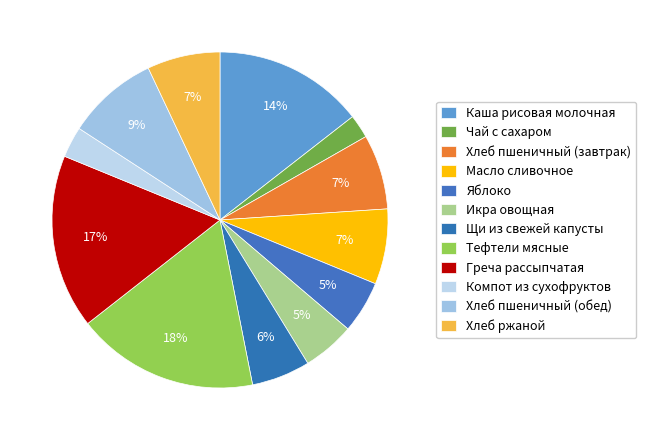

What is the change in value from Яблоко to Хлеб ржаной?

+29.2